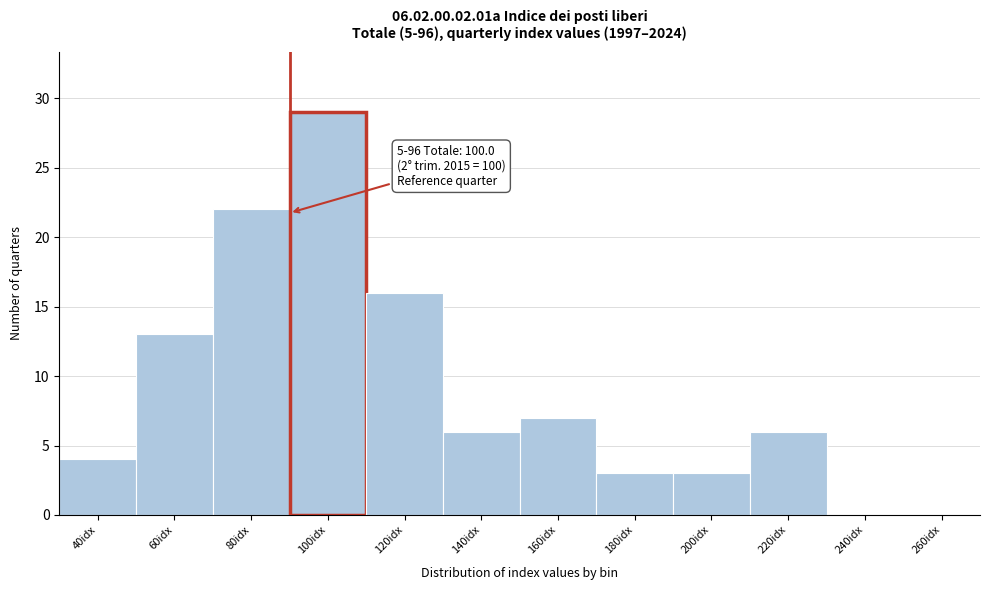

Reading left to right, extract all data points from this chart.

40idx=4	60idx=13	80idx=22	100idx=29	120idx=16	140idx=6	160idx=7	180idx=3	200idx=3	220idx=6	240idx=0	260idx=0